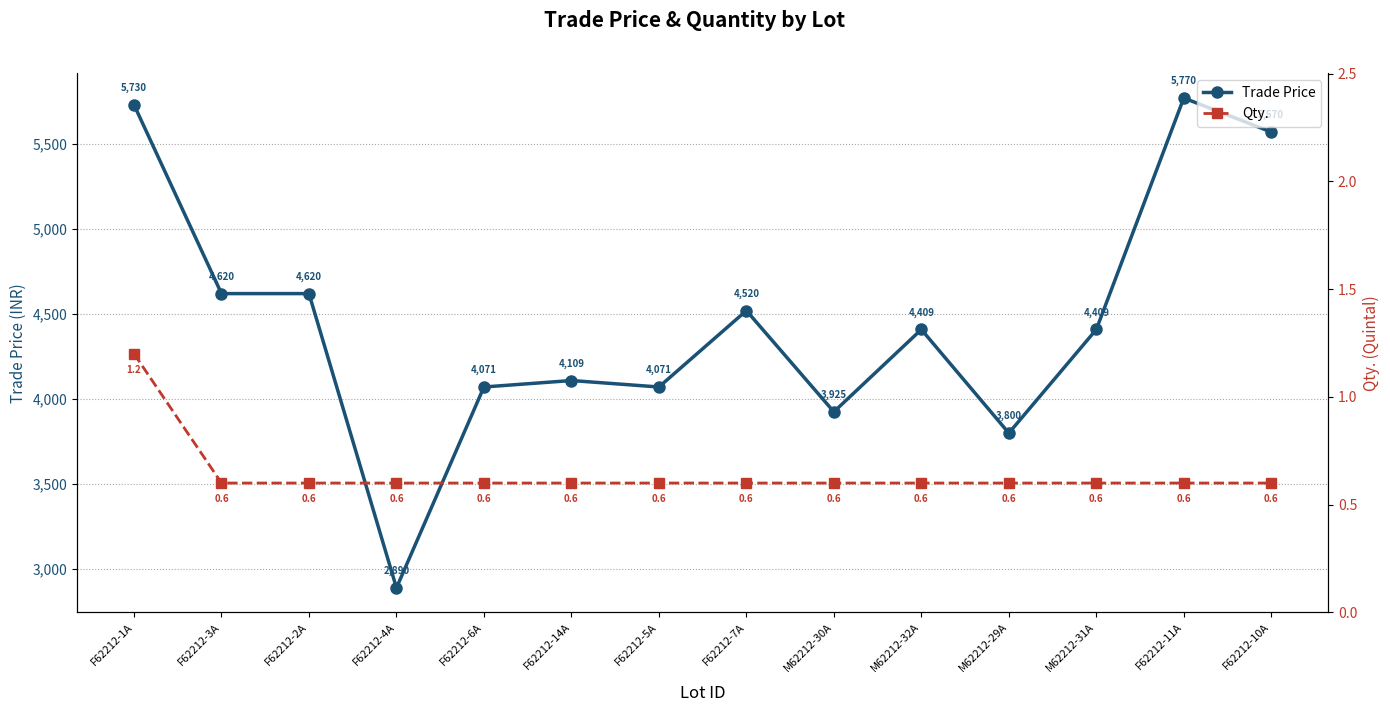

What are all the series names shown in the legend?

Trade Price, Qty.